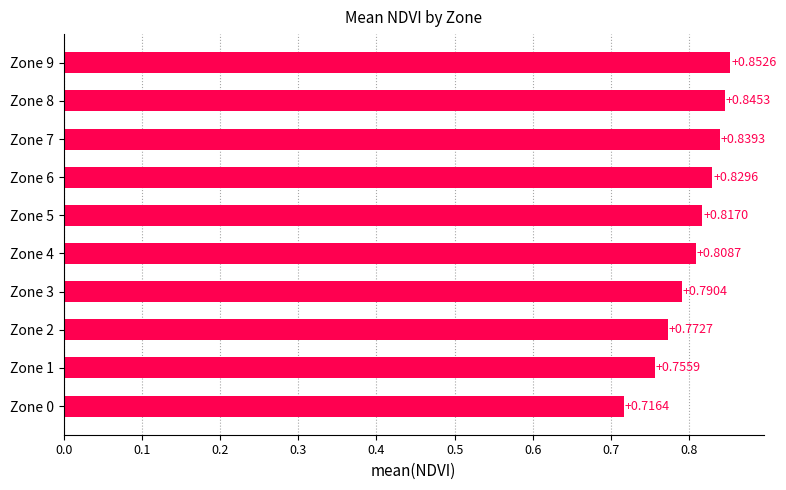

List the labels in order of value, largest first.

Zone 9, Zone 8, Zone 7, Zone 6, Zone 5, Zone 4, Zone 3, Zone 2, Zone 1, Zone 0